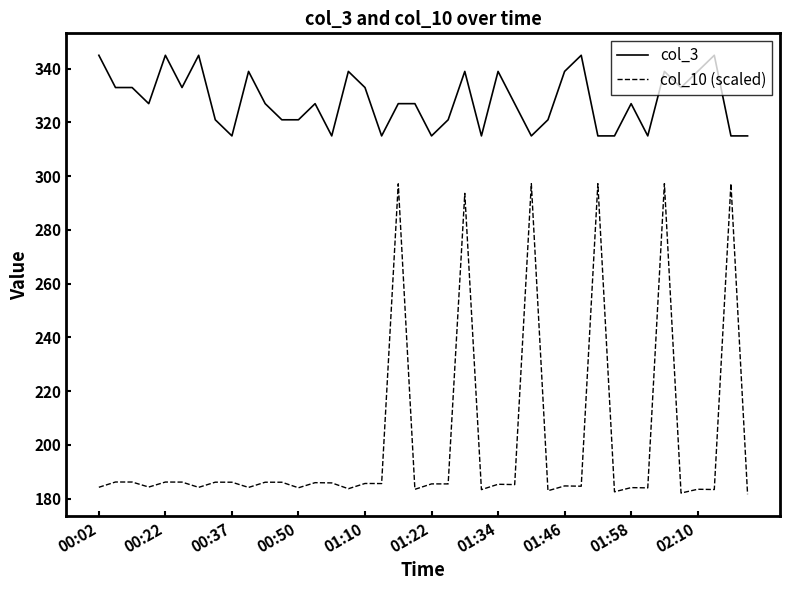

Which series has the largest total across all categories?

col_3